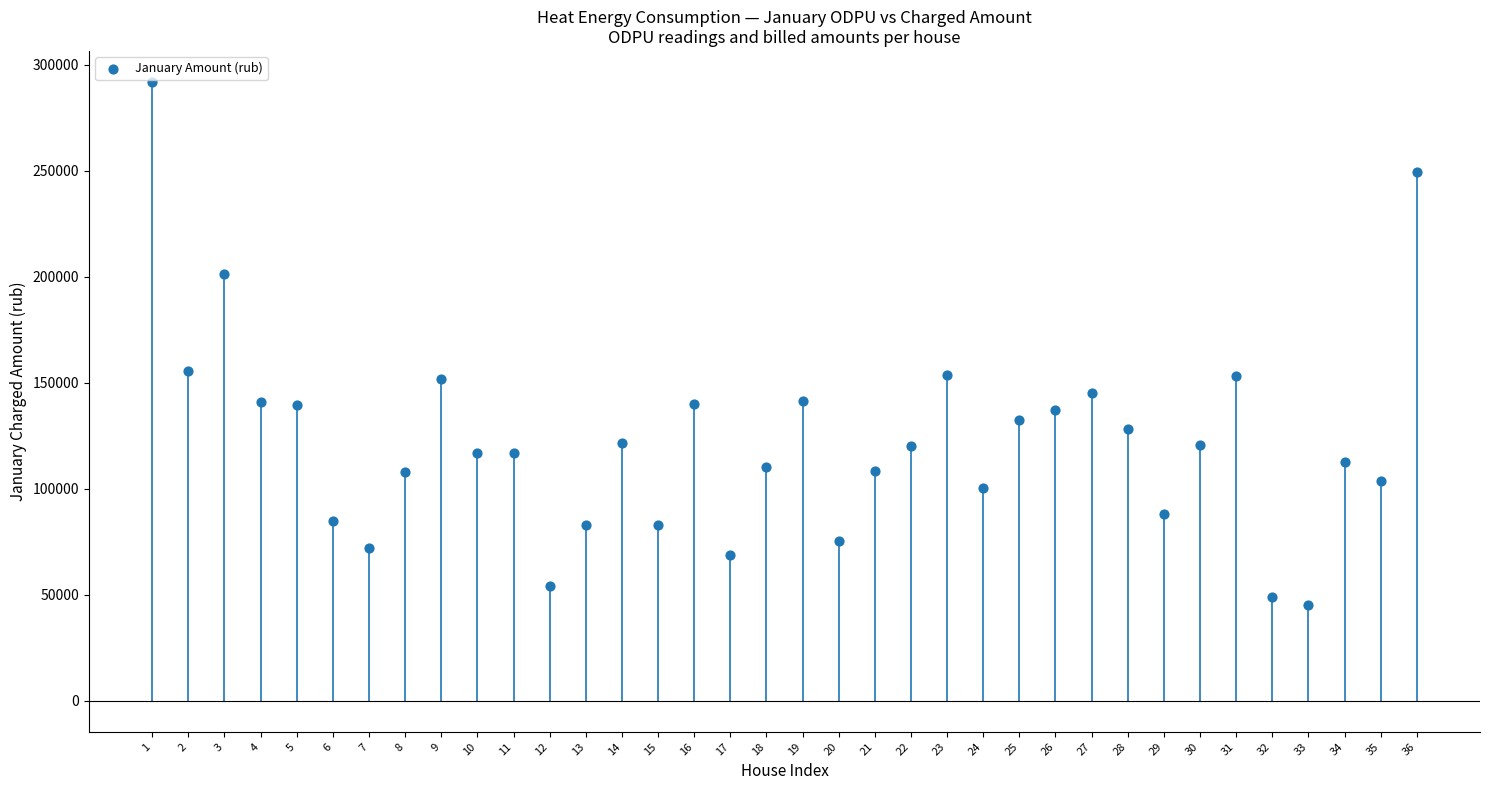

How many points are shown in the scatter plot?

36